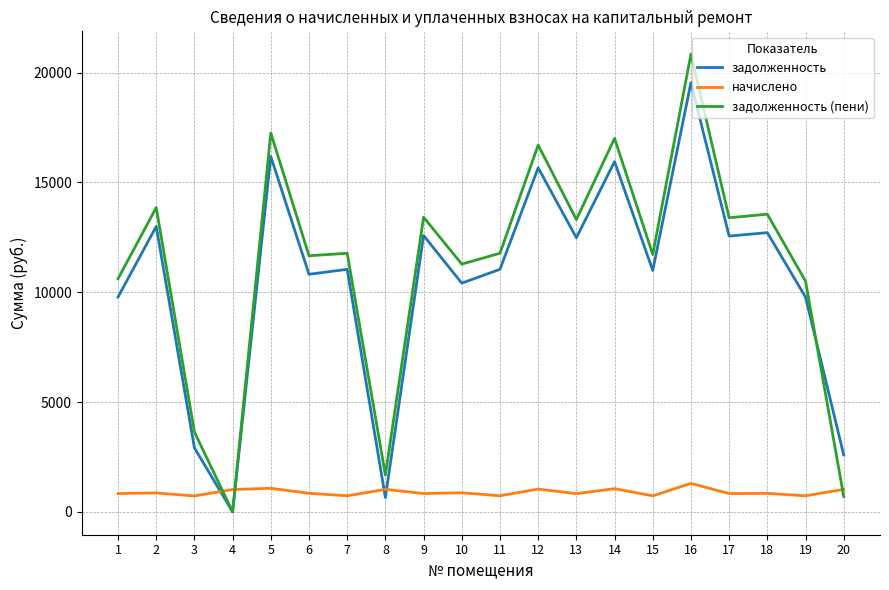

Which label corresponds to the largest value in the chart?

16